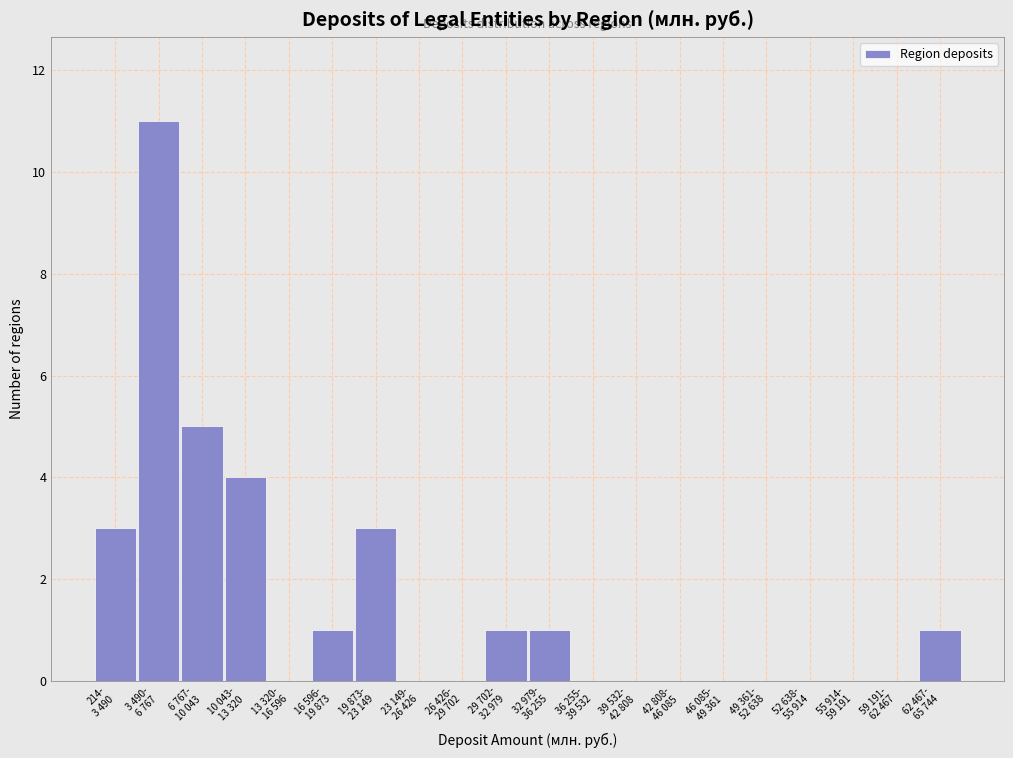

What is the sum of all values?

30